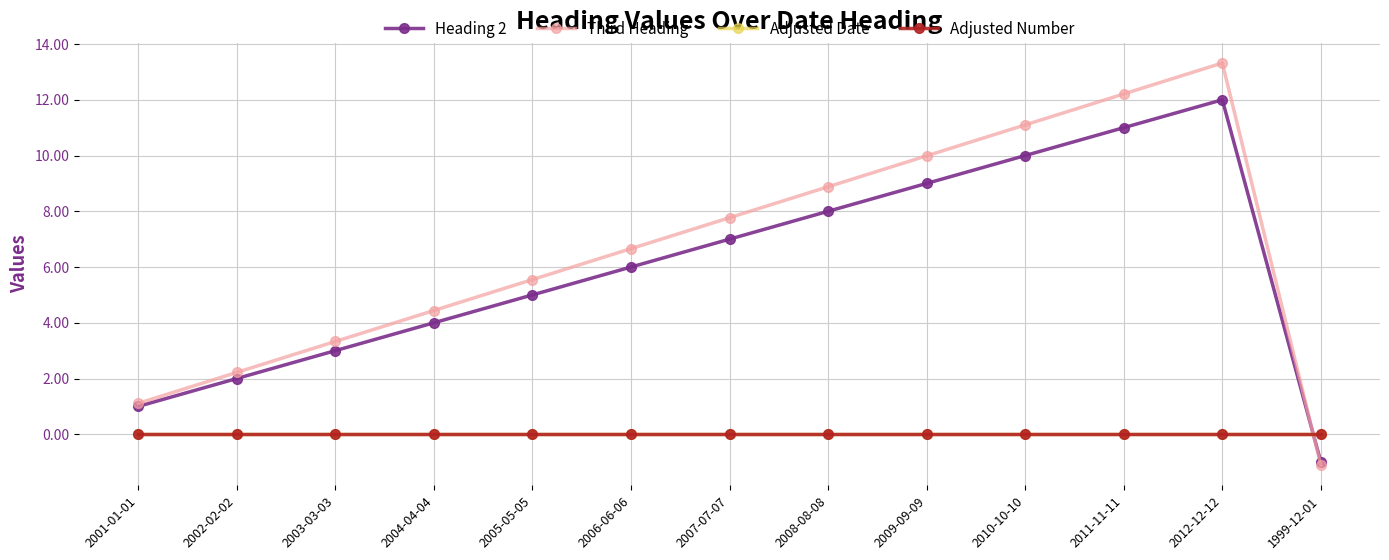

How many negative values does the Third Heading series have?

1